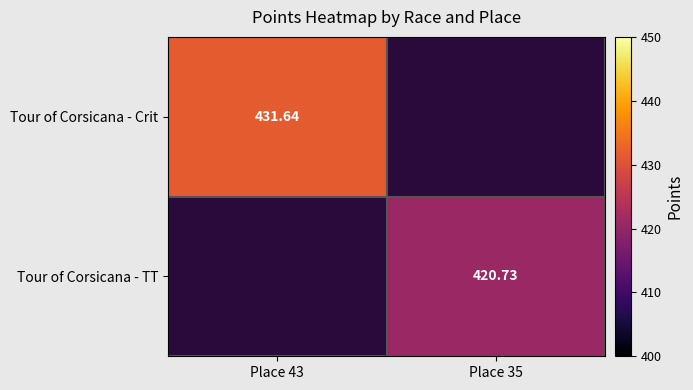

At how many categories does at least one series exceed 425?

1